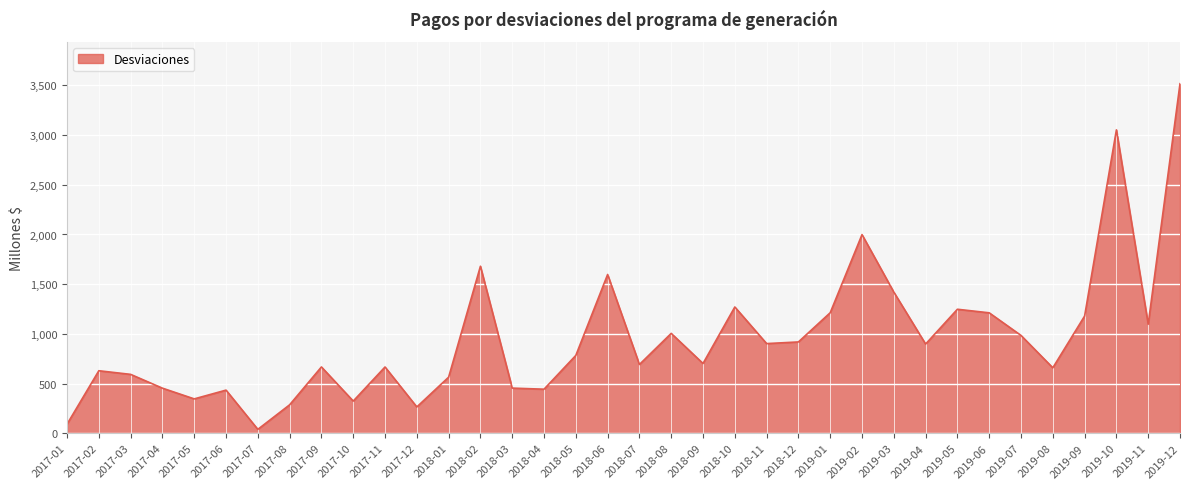

The value at 2019-07 is 984.1. True or false?

True